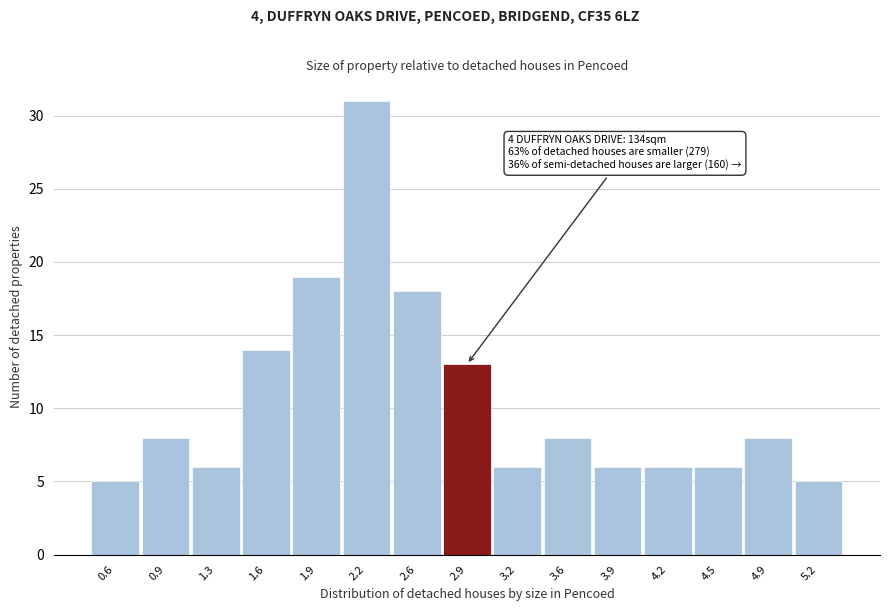

Over which range of the x-axis is the bar tallest?

2.10 to 2.40